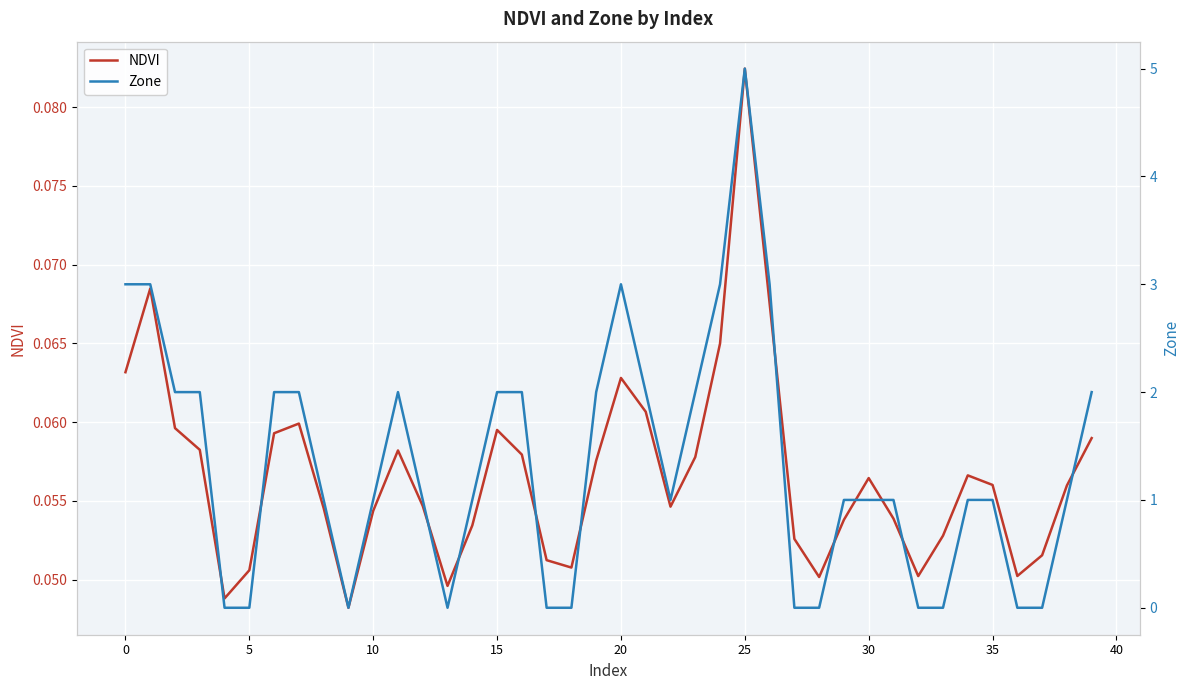

Which series has the largest total across all categories?

Zone